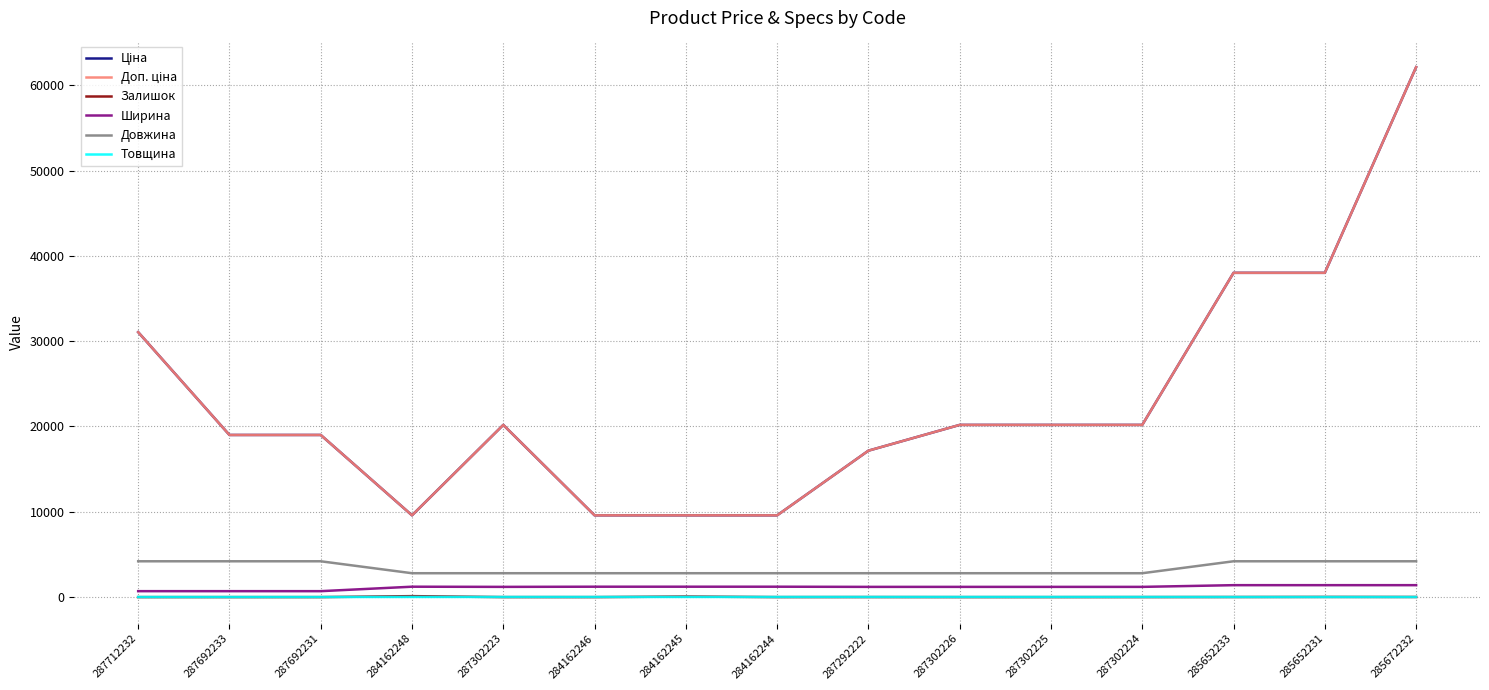

Reading left to right, extract all data points from this chart.

Ціна: 31058.4	19005.7	19005.7	9585.4	20186.0	9585.4	9585.4	9585.4	17165.0	20186.0	20186.0	20186.0	38011.3	38011.3	62116.9
Доп. ціна: 31058.4	19005.7	19005.7	9585.4	20186.0	9585.4	9585.4	9585.4	17165.0	20186.0	20186.0	20186.0	38011.3	38011.3	62116.9
Залишок: 0.0	0.0	0.0	114.0	1.0	0.0	67.0	1.0	5.0	0.0	0.0	3.0	10.0	21.0	15.0
Ширина: 697.0	697.0	697.0	1220.0	1200.0	1220.0	1220.0	1220.0	1200.0	1200.0	1200.0	1200.0	1400.0	1400.0	1400.0
Довжина: 4200.0	4200.0	4200.0	2800.0	2800.0	2800.0	2800.0	2800.0	2800.0	2800.0	2800.0	2800.0	4200.0	4200.0	4200.0
Товщина: 12.0	12.0	12.0	18.0	18.0	18.0	18.0	18.0	18.0	18.0	18.0	18.0	12.0	12.0	12.0